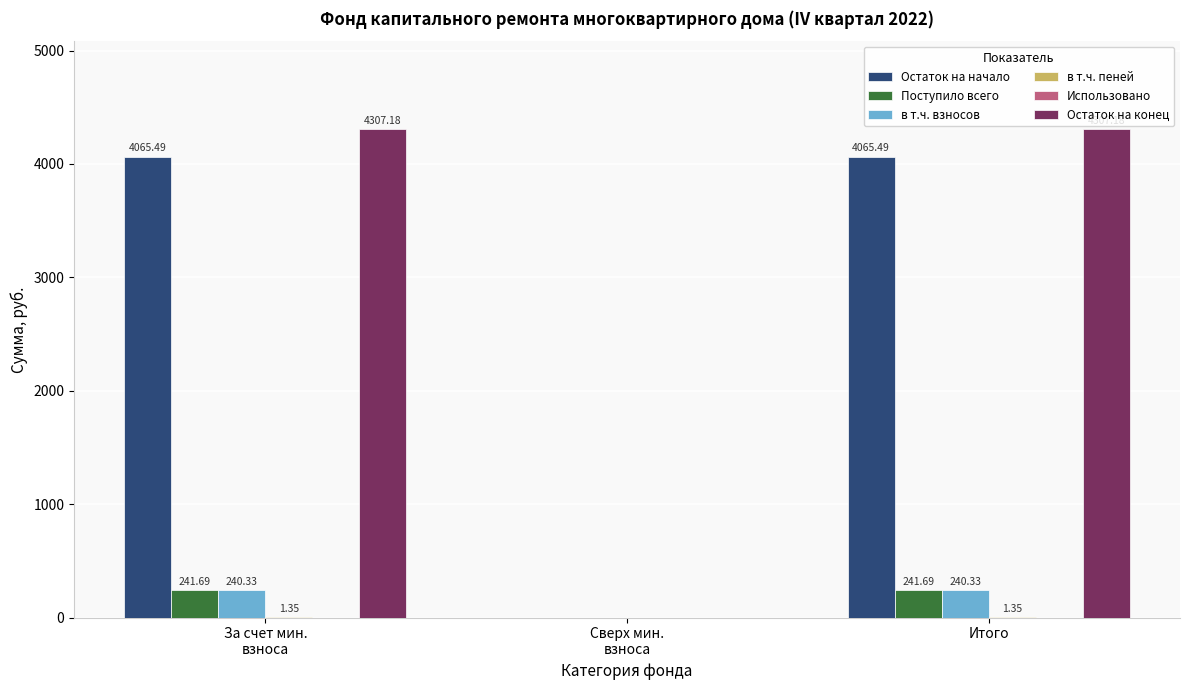

What is the sum of the в т.ч. взносов values at За счет мин.
взноса and Сверх мин.
взноса?

240.3